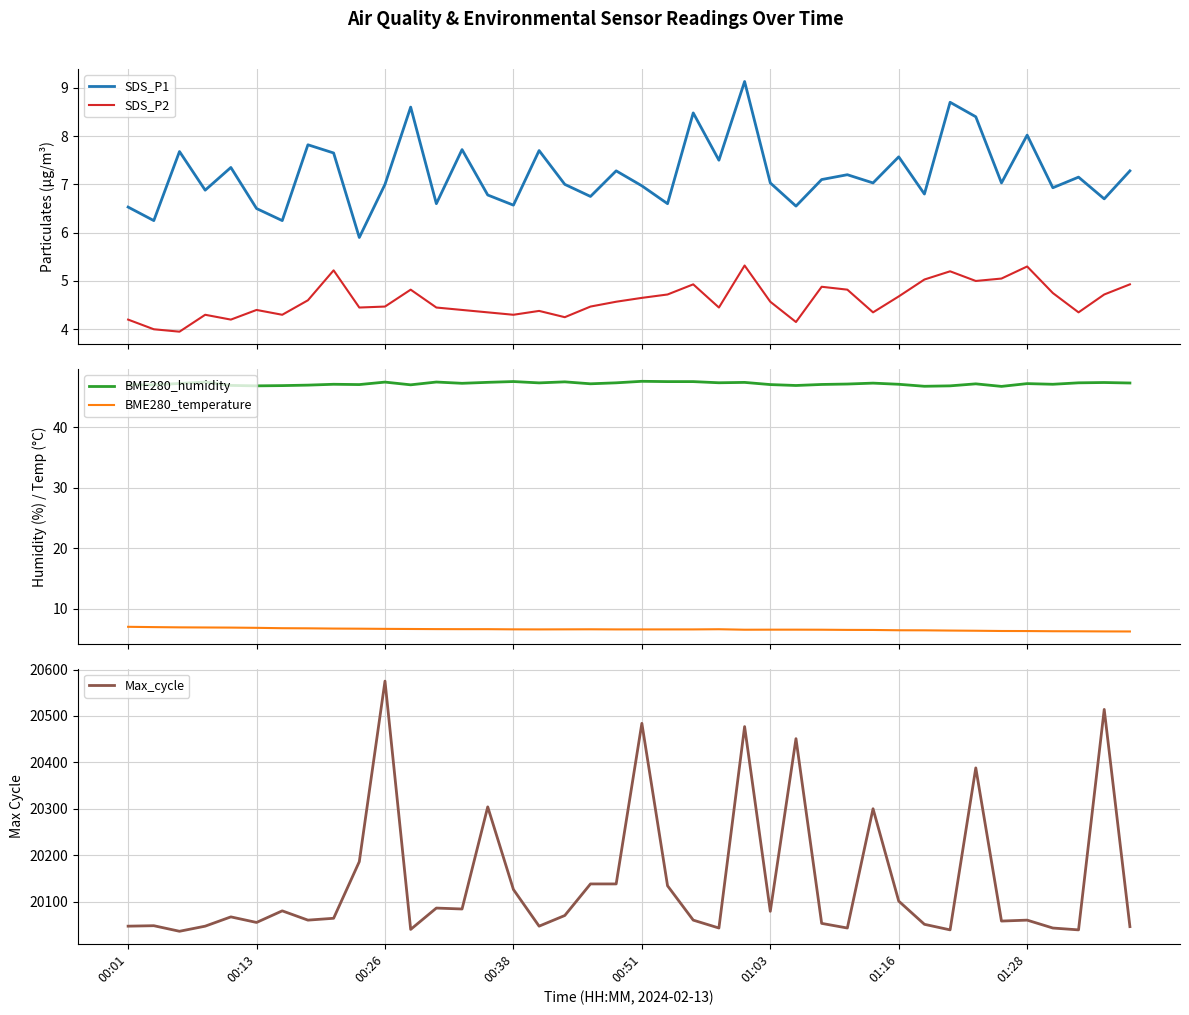

What is the minimum value for BME280_temperature?

6.3